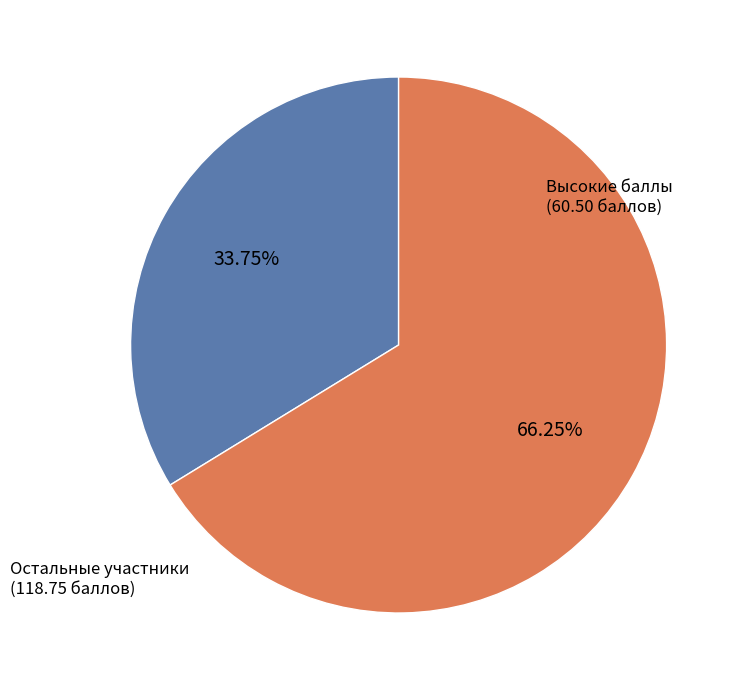

Is there any slice that represents more than half of the pie?

Yes